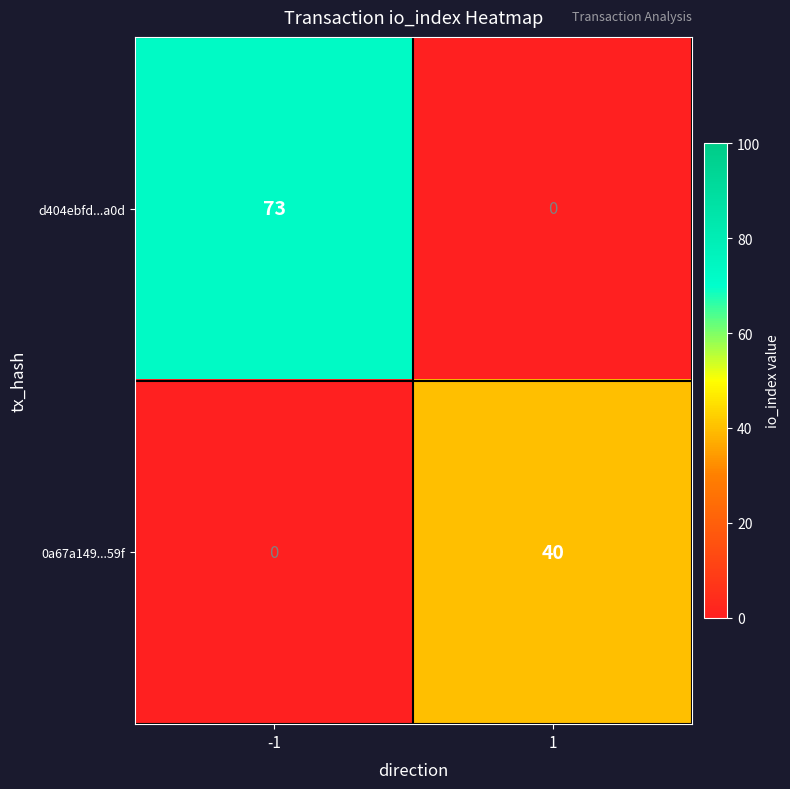

What is the sum of the 0a67a149...59f values at -1 and 1?

40